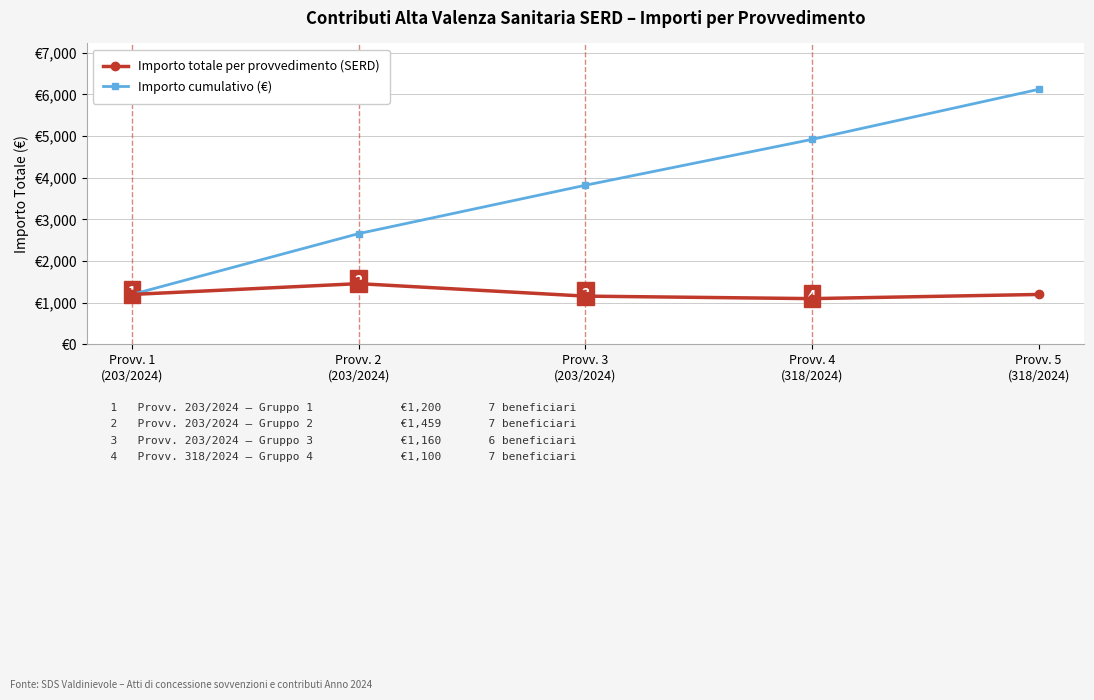

At which label does Importo totale per provvedimento (SERD) first exceed 1200?

Provv. 2
(203/2024)